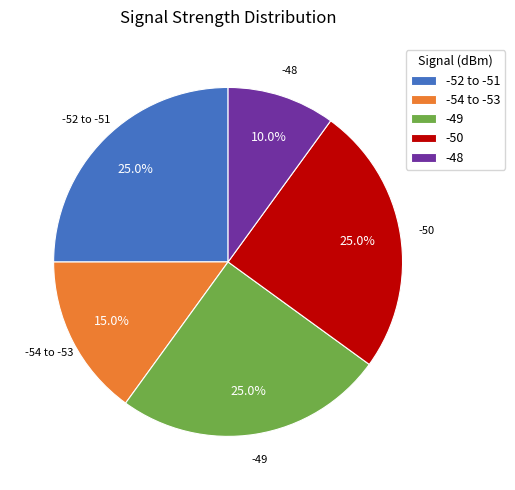

What portion of the pie excludes -52 to -51?

75.0%